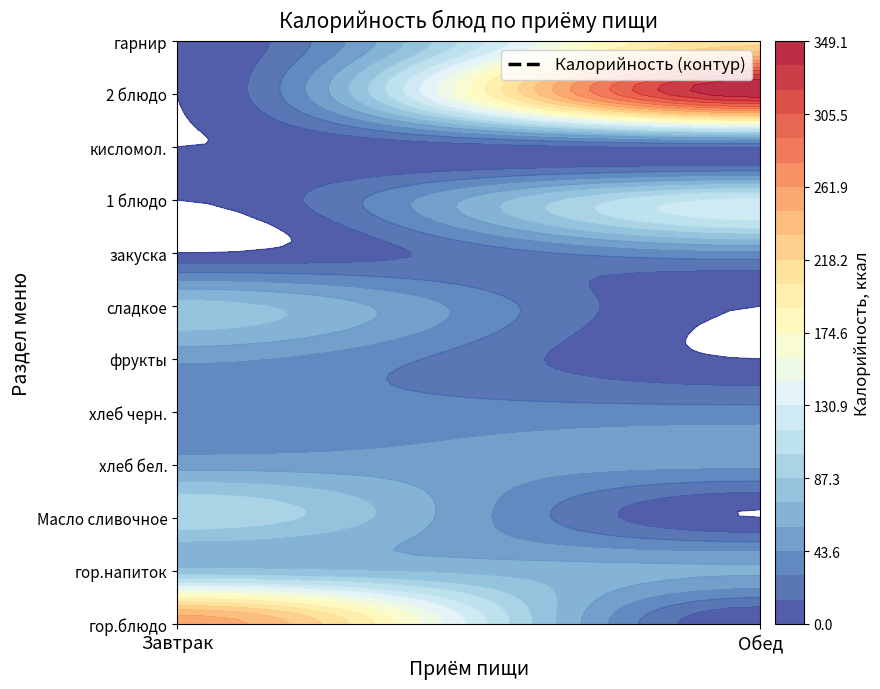

Rank the series at фрукты from highest to lowest value.

Завтрак, Обед